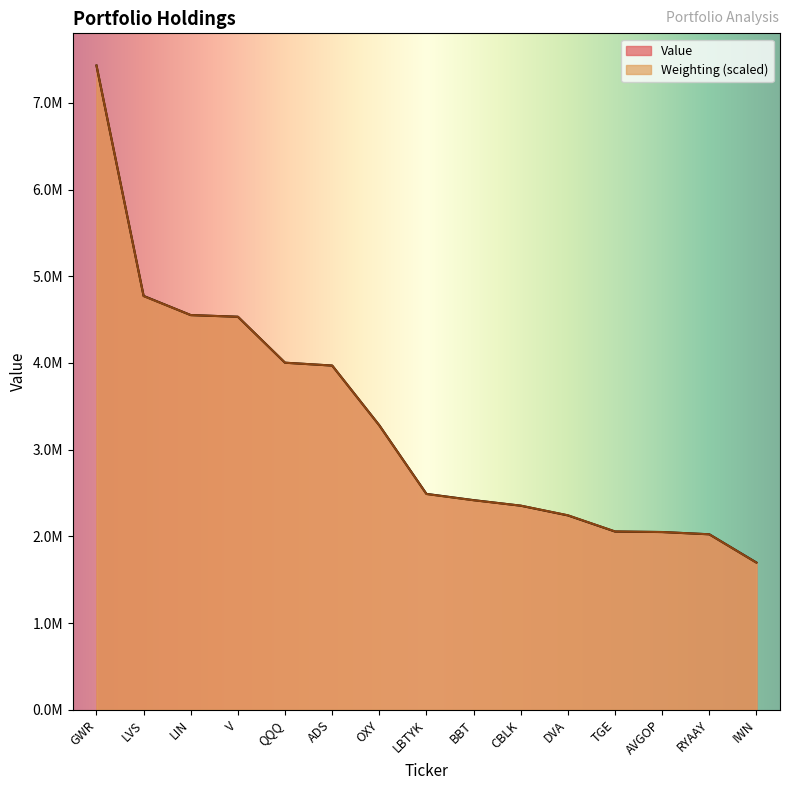

How many series are shown in this chart?

2